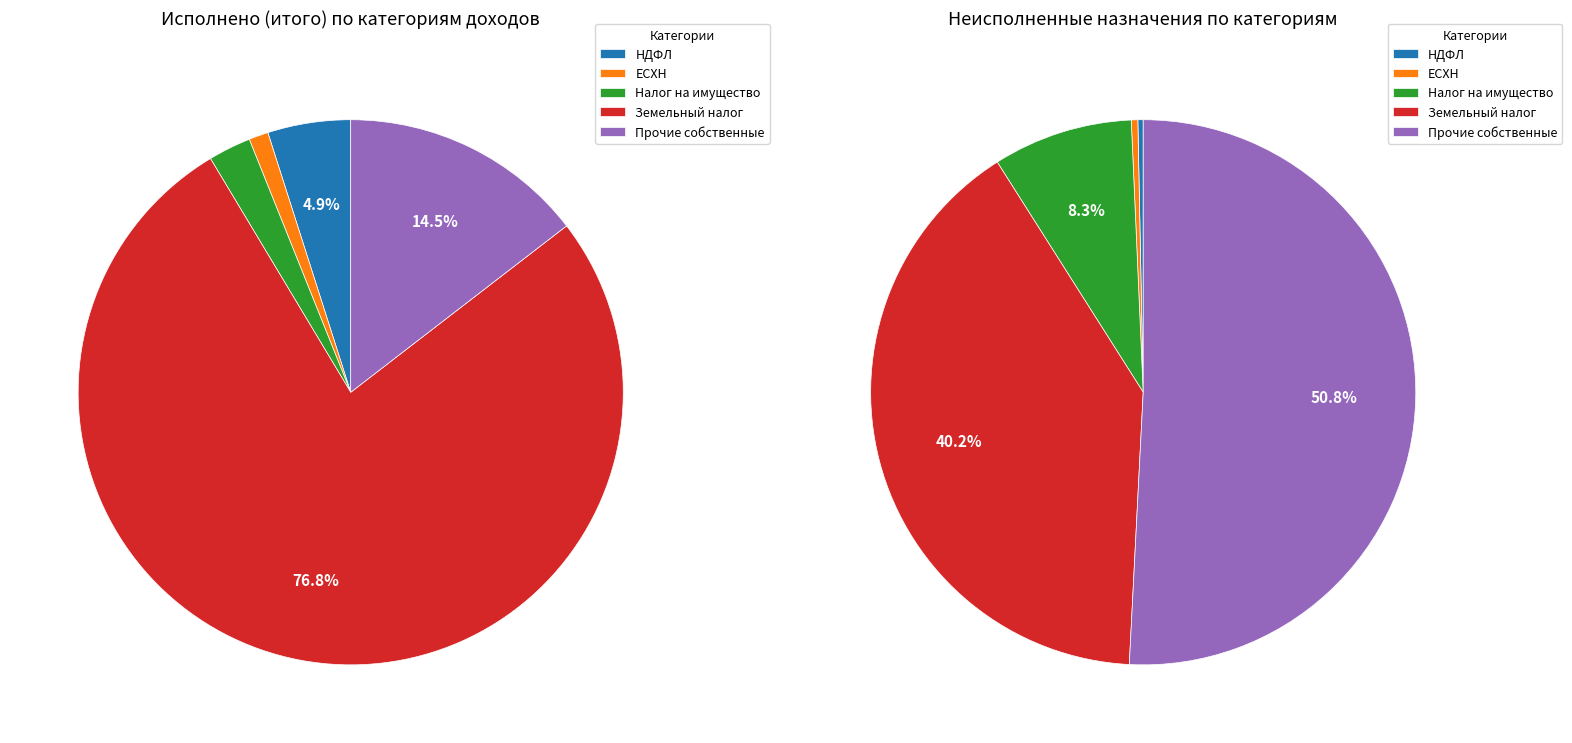

What percentage do Налог на доходы физических лиц and Налог на имущество физических лиц together represent?

7.4%